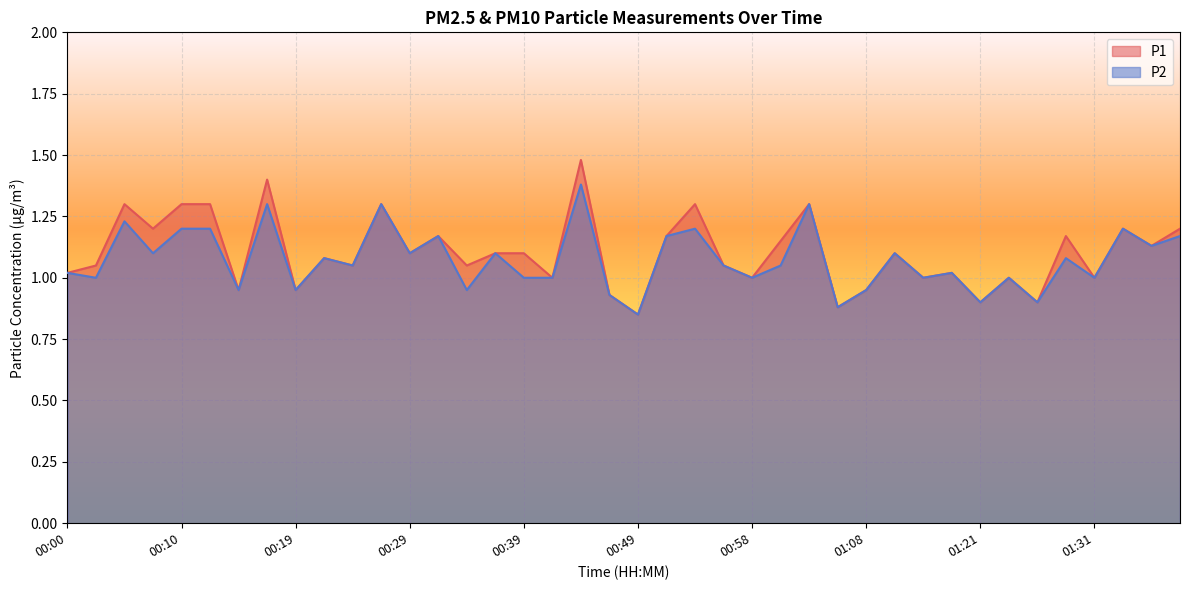

Which series changed the most between 00:39 and 00:49?

P1